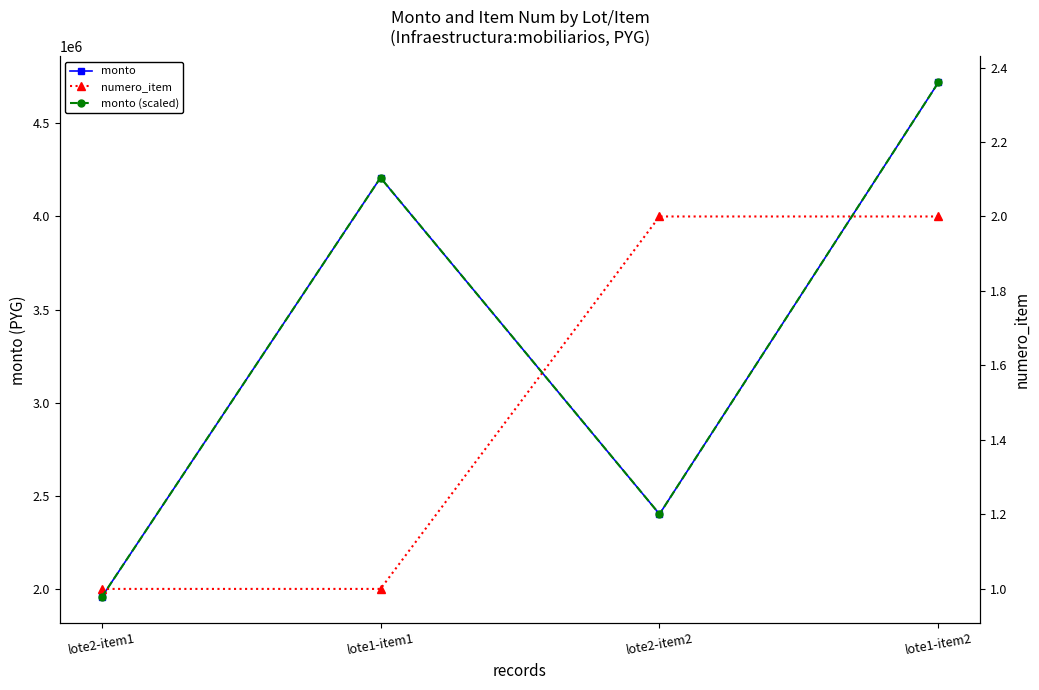

How many lines are shown in the chart?

3